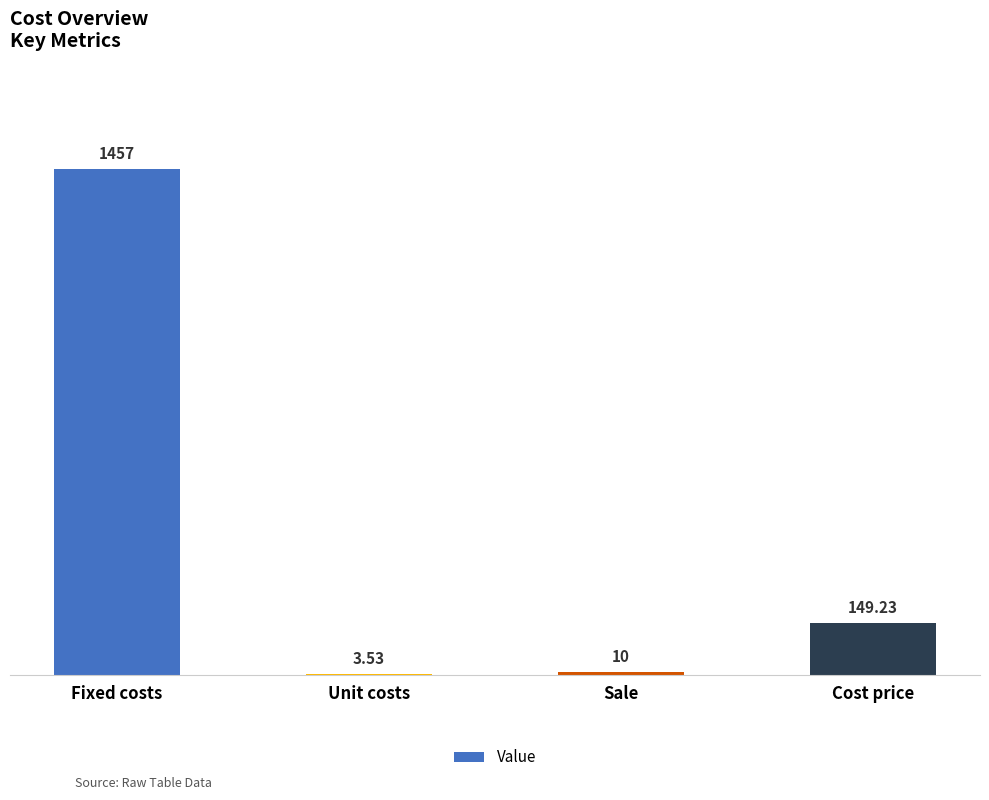

Where is the data nearest to the value 730?

Cost price